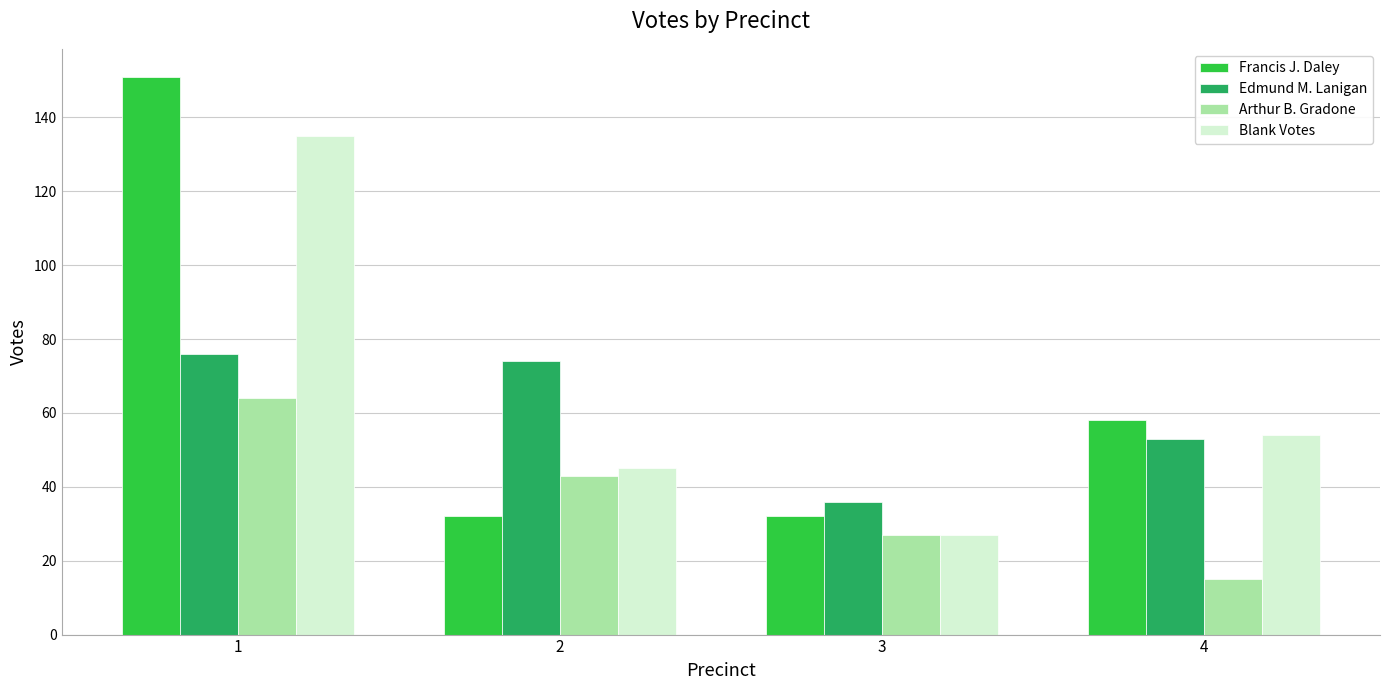

Which series has the largest total across all categories?

Francis J. Daley